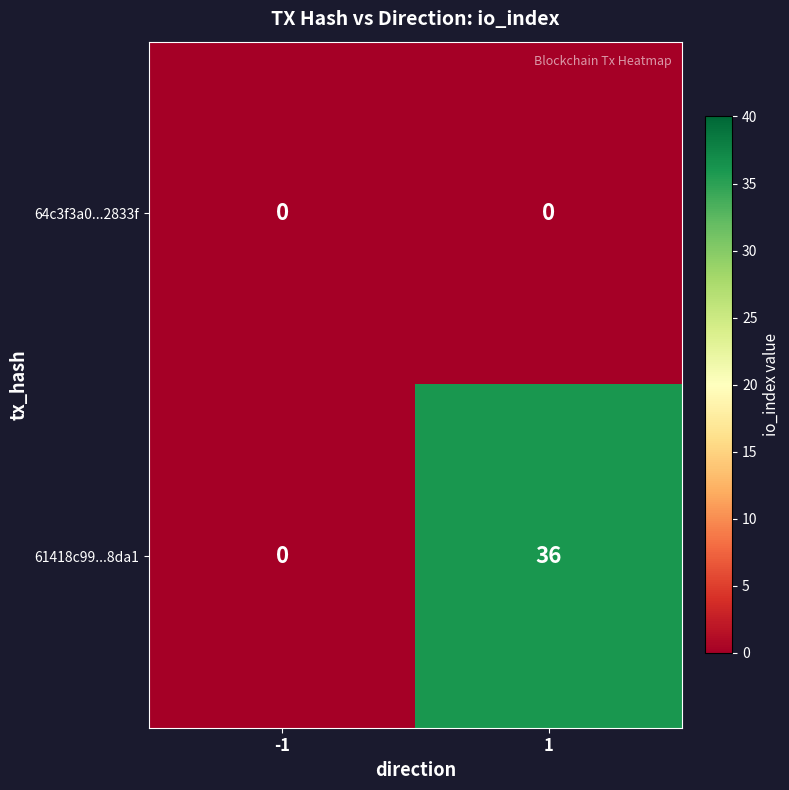

What is the maximum value for 61418c99...8da1?

36